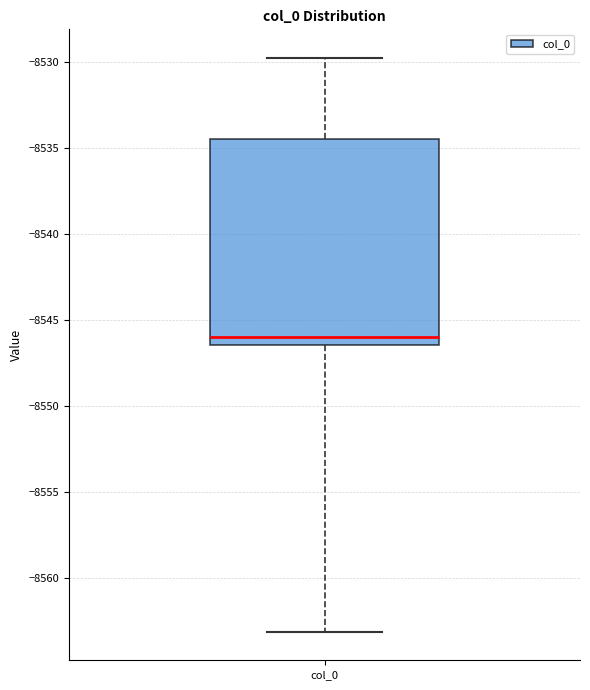

Transcribe this box plot: give where the median line is, the range the box spans, and where the two whiskers end, as read against the y-axis. The values are not printed on the chart, so give them approximately, as read against the axis.

median -8546.0, box -8546.5 to -8534.5, whiskers -8563.0 to -8530.0